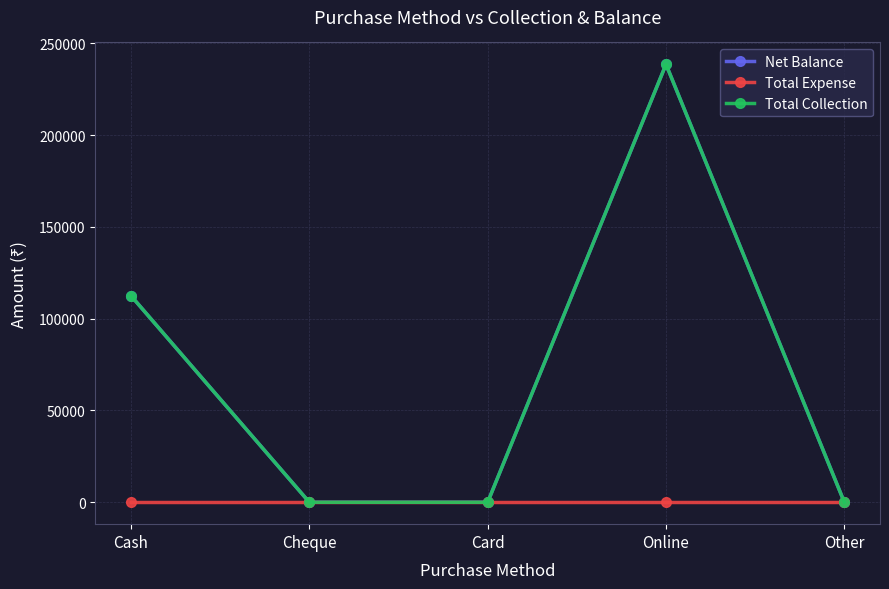

What is the maximum value for Total Collection?

238600